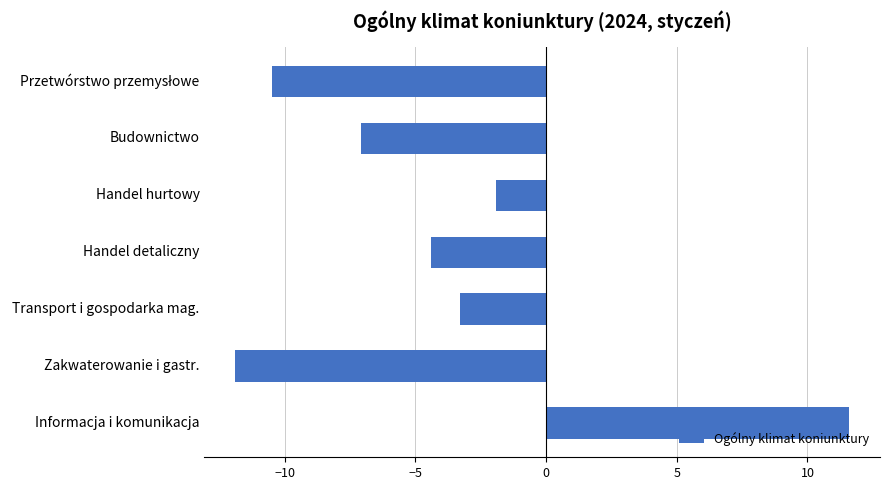

Which label corresponds to the largest value in the chart?

Informacja i komunikacja